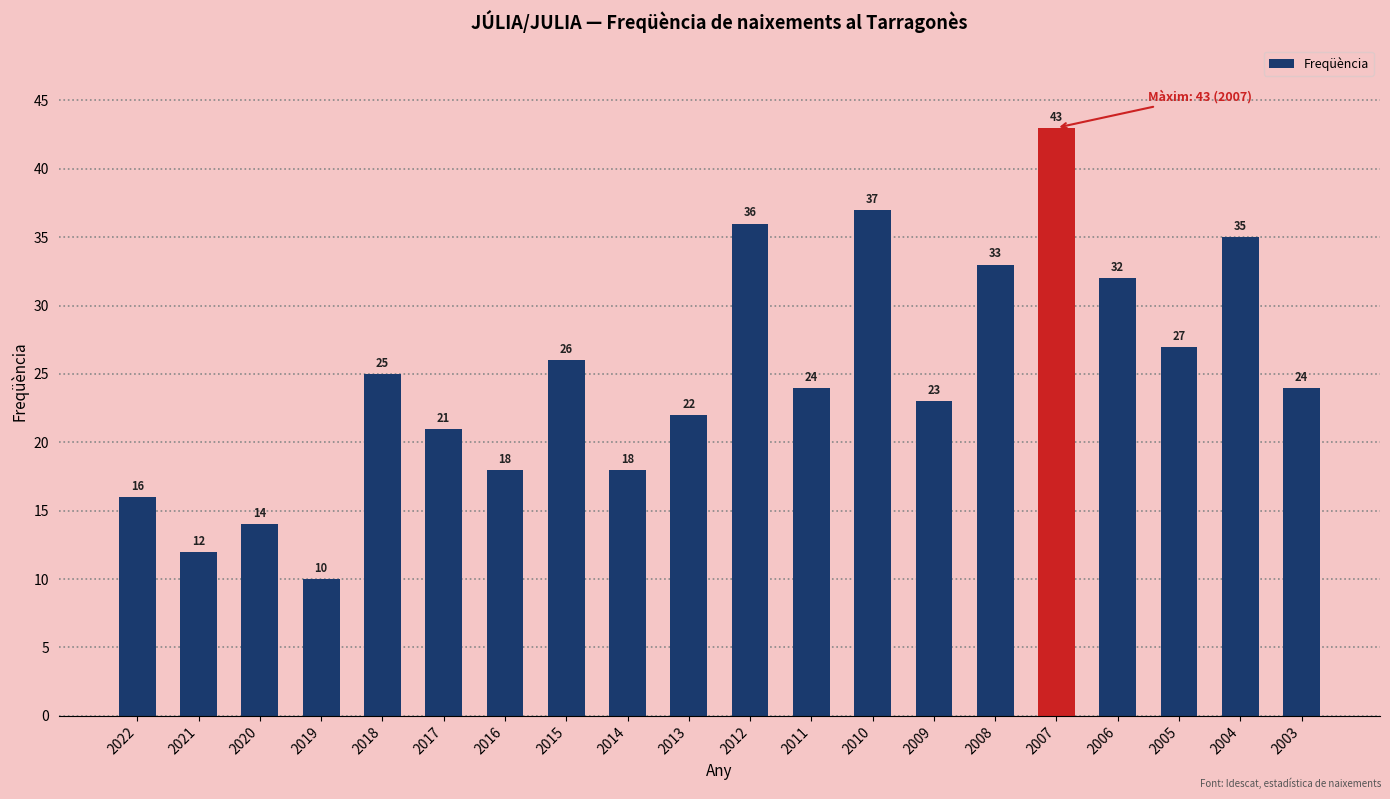

Does the chart contain stacked bars?

No